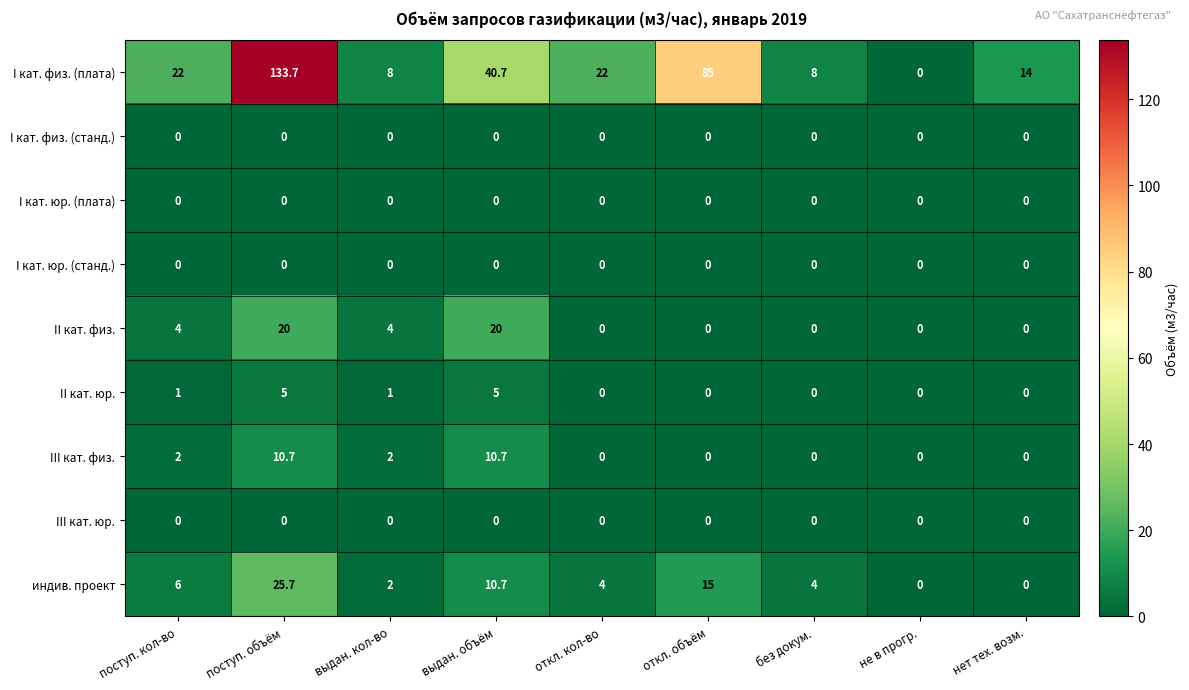

Which series has the widest spread of values?

I кат. физ. (плата)